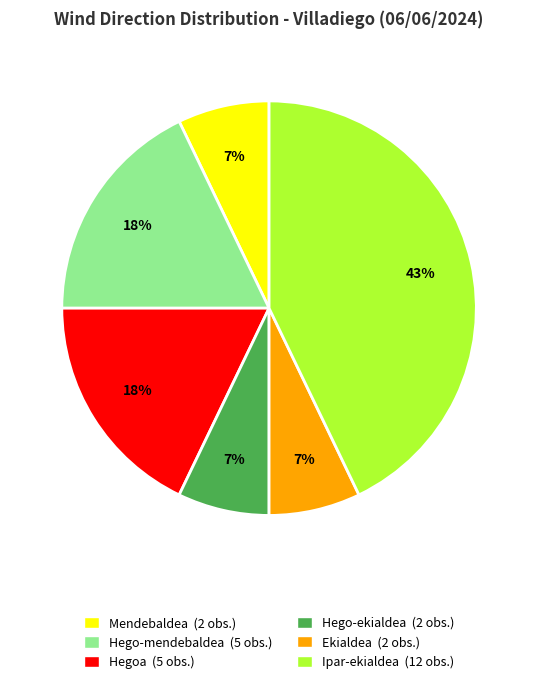

To the nearest percent, what is the average slice percentage?

17%